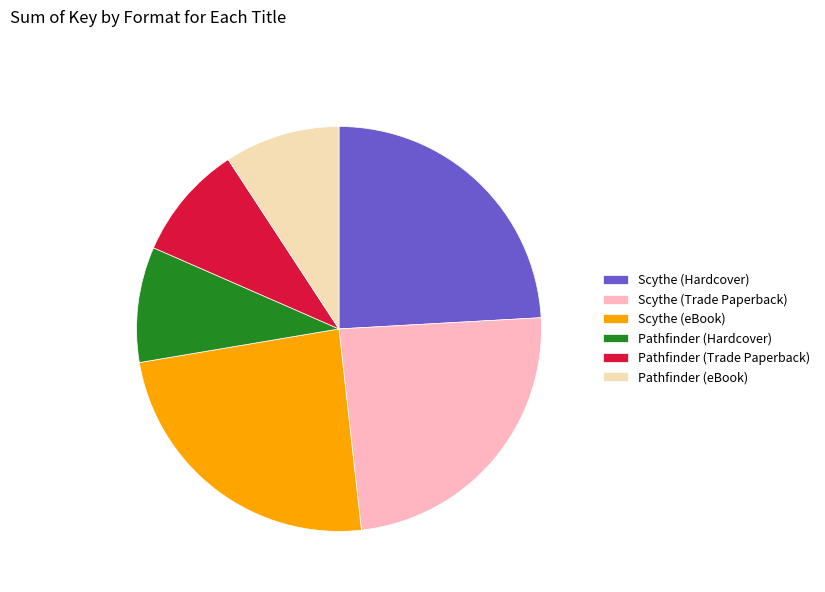

Approximately how many times larger is the value at Scythe (Trade Paperback) compared to Scythe (Hardcover)?

1.0